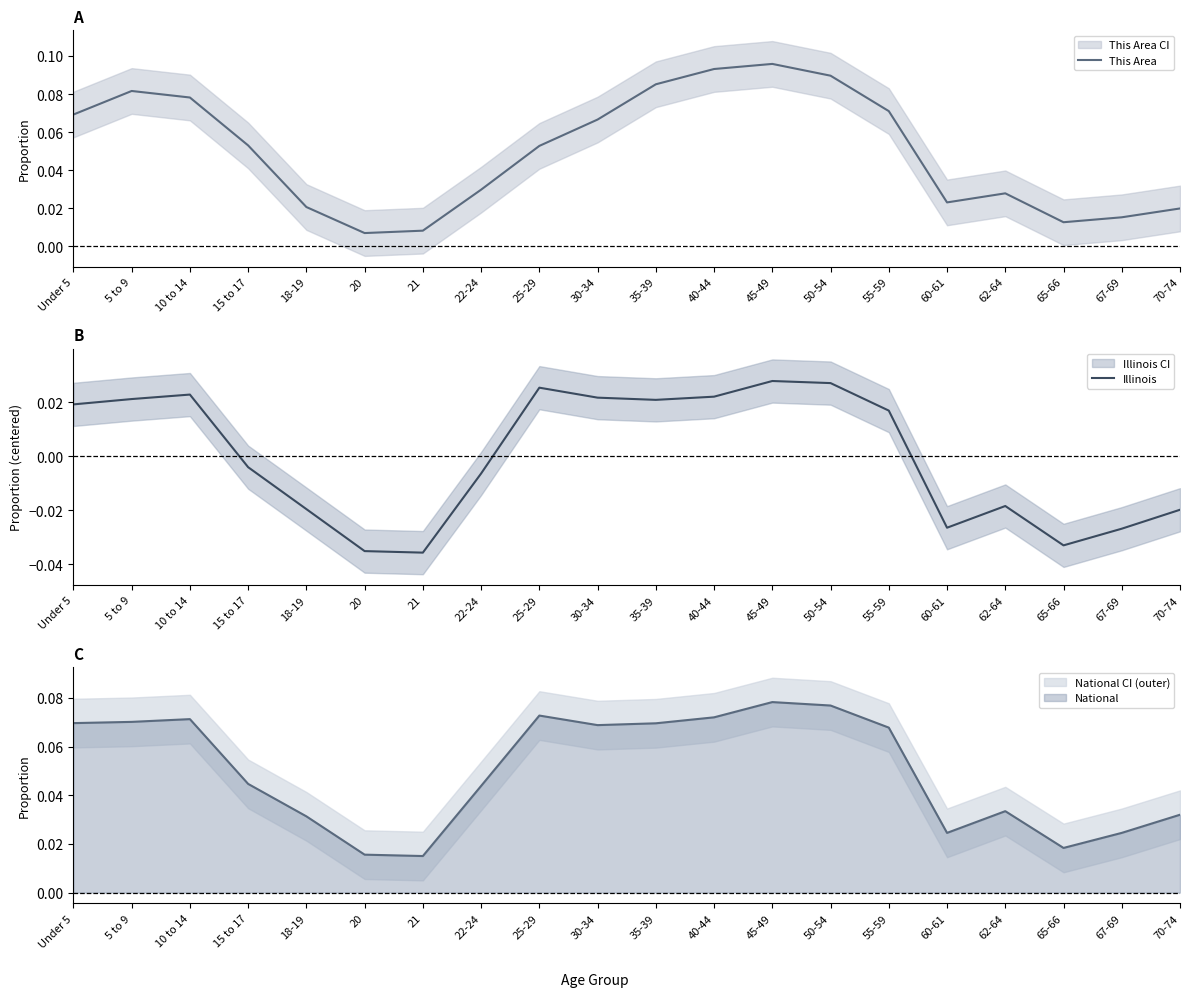

Is it true that This Area equals 0.0 at 22-24?

False